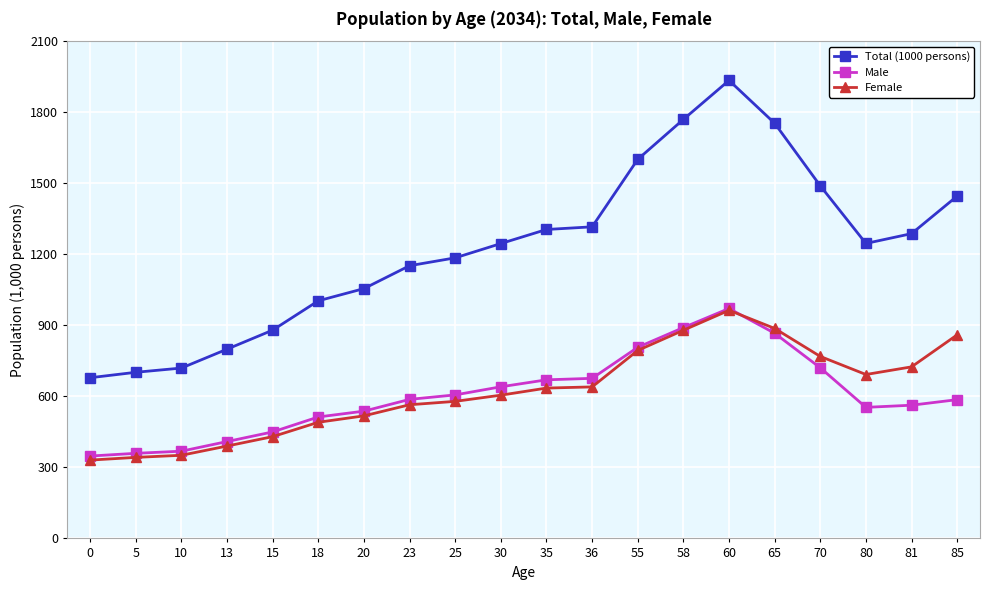

After their last crossing, which series has the higher values: Male or Female?

Female